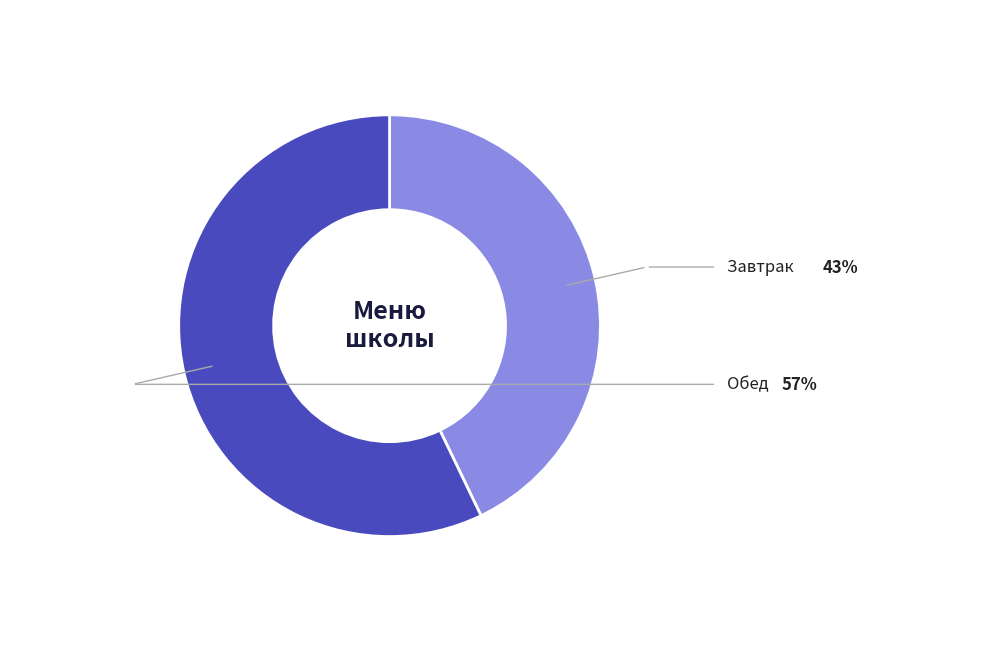

Is there any slice that represents more than half of the pie?

Yes